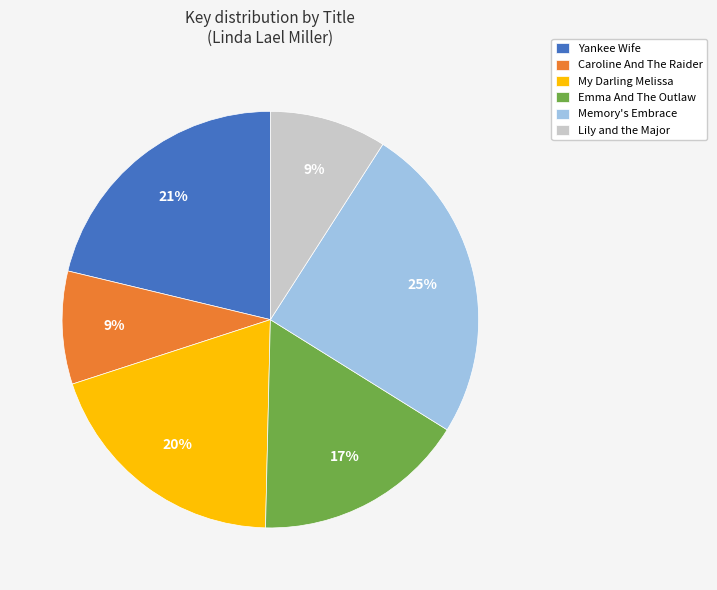

Is the sum of Yankee Wife and Emma And The Outlaw greater than half?

No